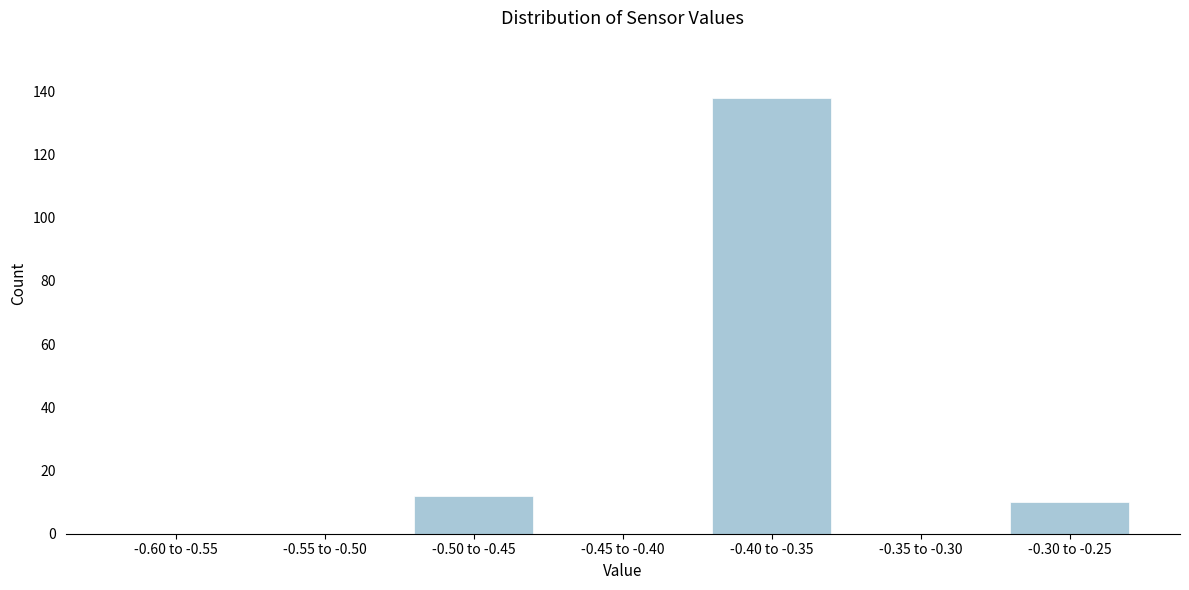

Reading left to right, transcribe all the data shown in this chart.

-0.60 to -0.55=0	-0.55 to -0.50=0	-0.50 to -0.45=12	-0.45 to -0.40=0	-0.40 to -0.35=138	-0.35 to -0.30=0	-0.30 to -0.25=10